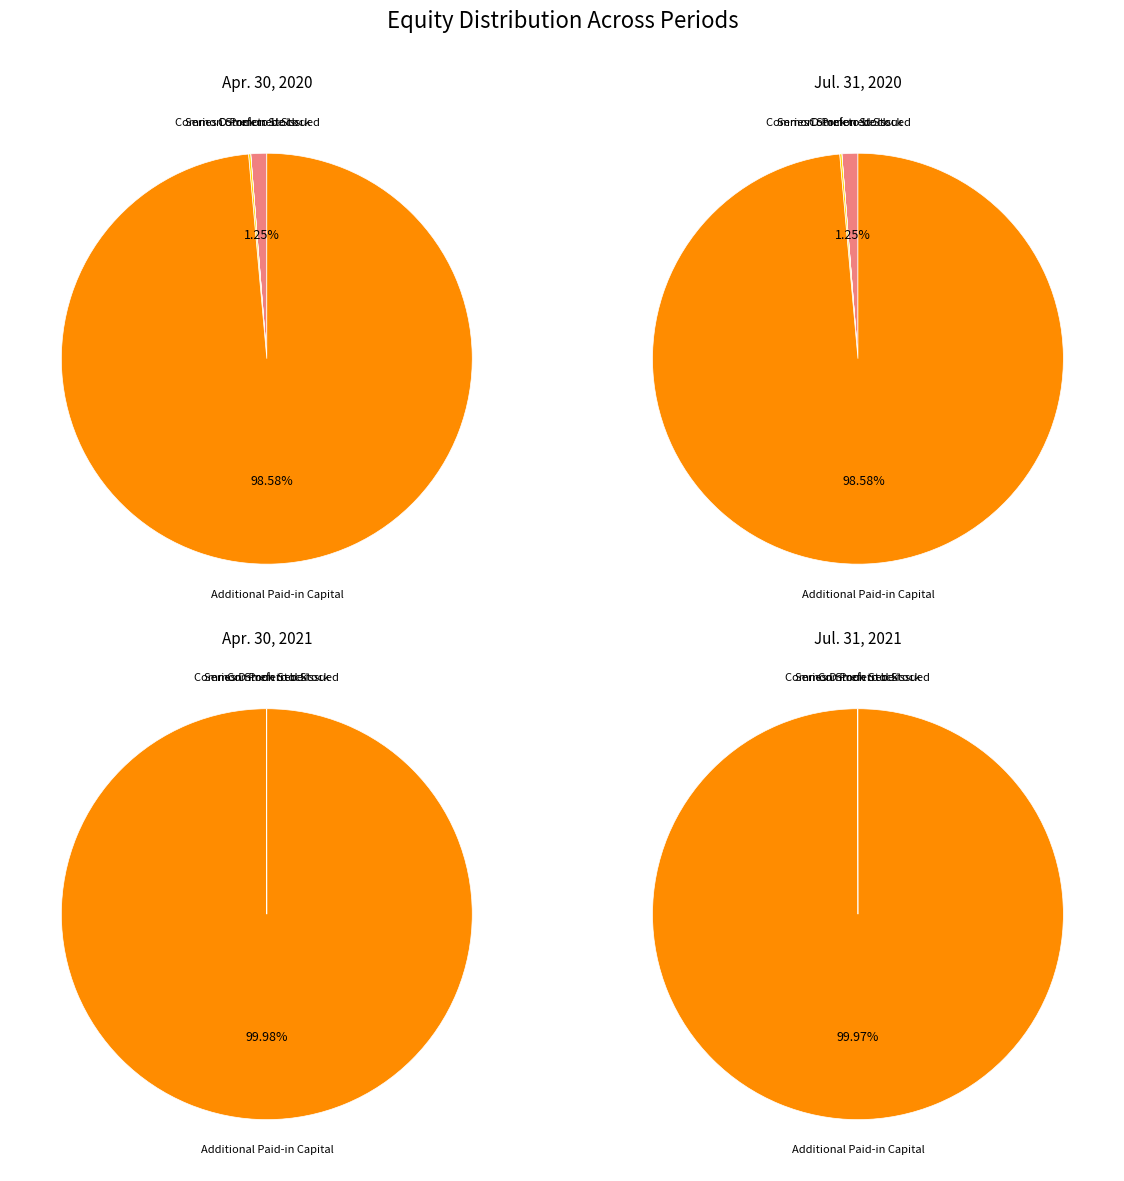

Does any single category account for the majority?

Yes